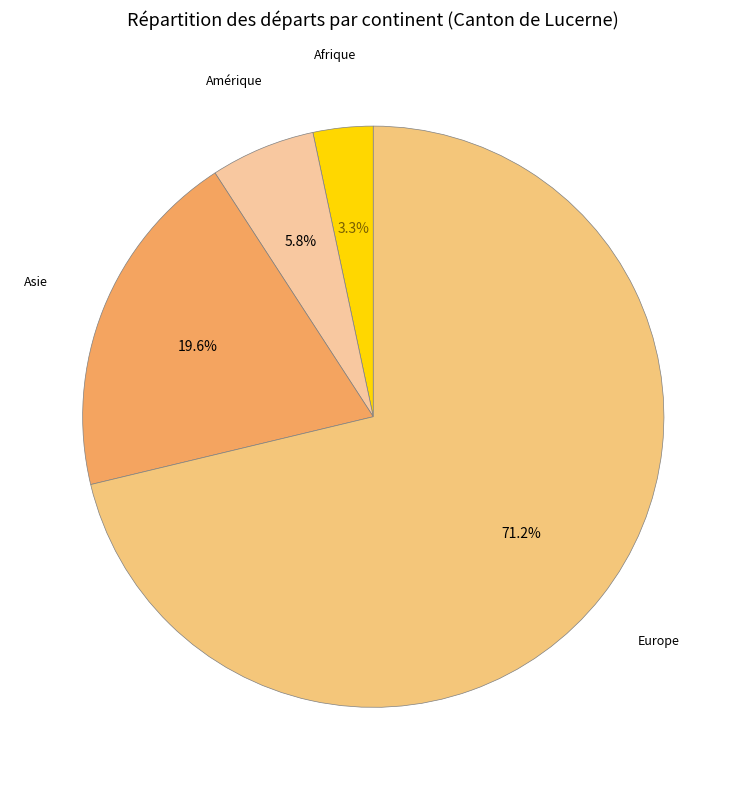

Is there a majority slice in this chart?

Yes